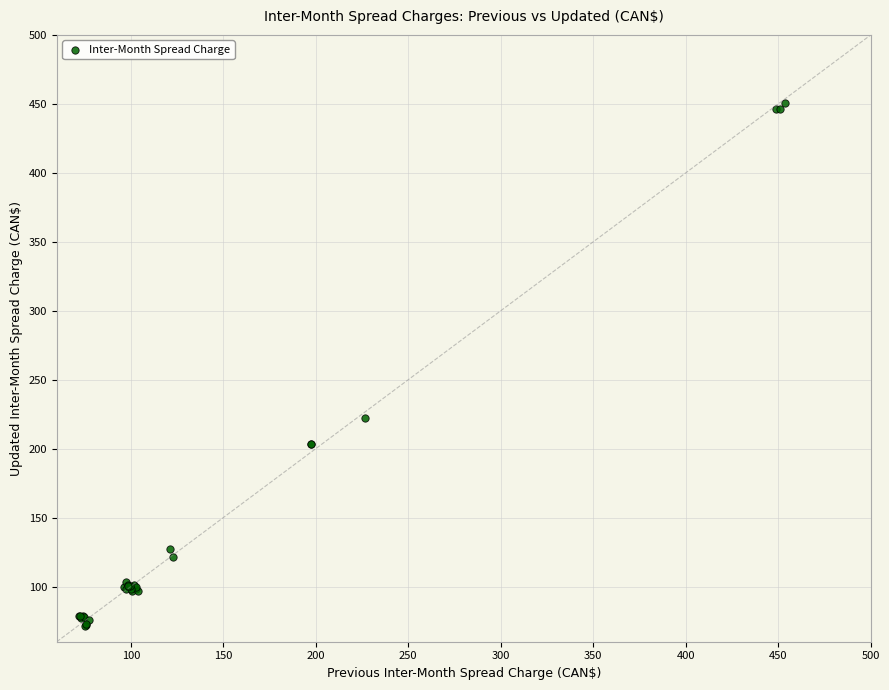

What Y value in the scatter plot is closest to 261?

222.4